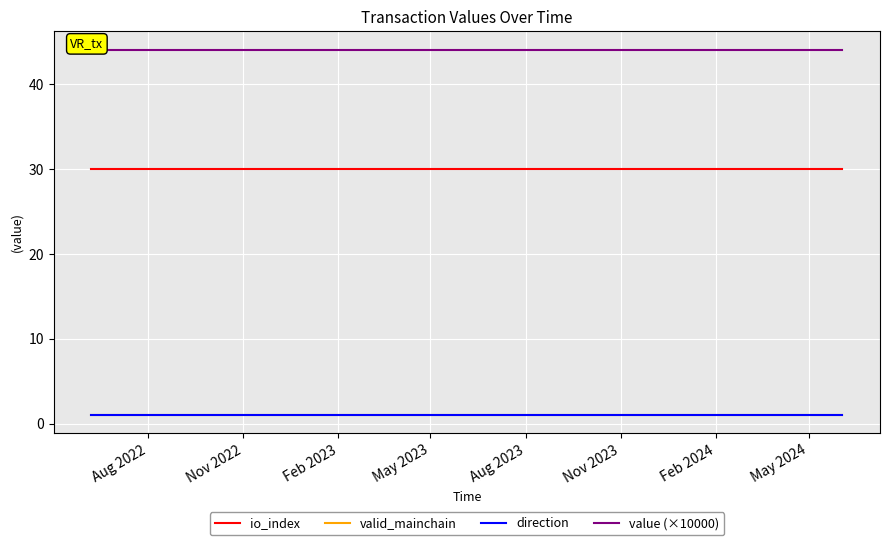

At how many categories does at least one series exceed 6?

25